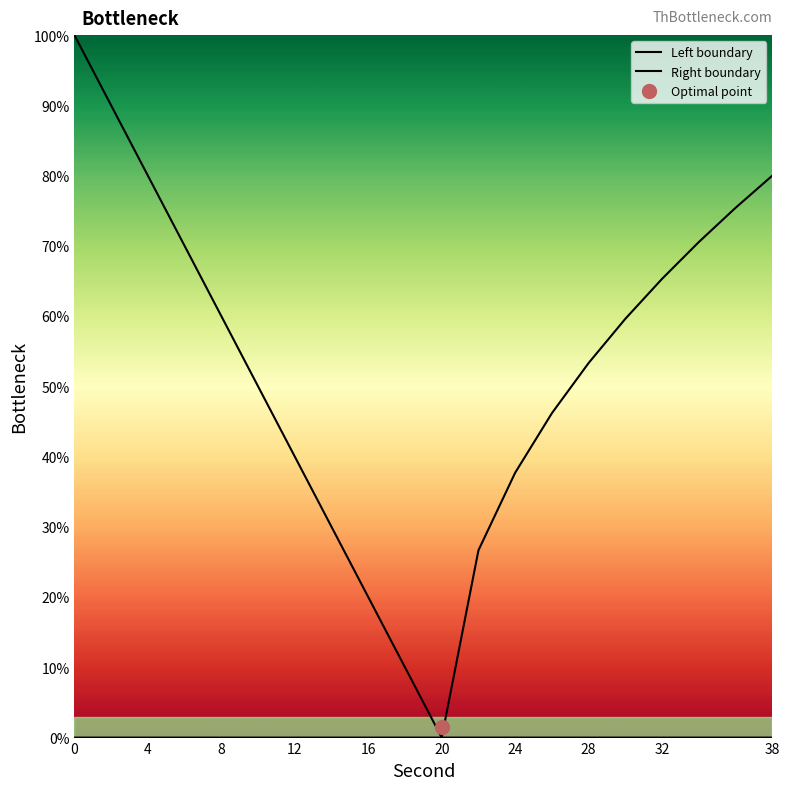

Is it true that Left boundary equals 67.1 at 16?

False